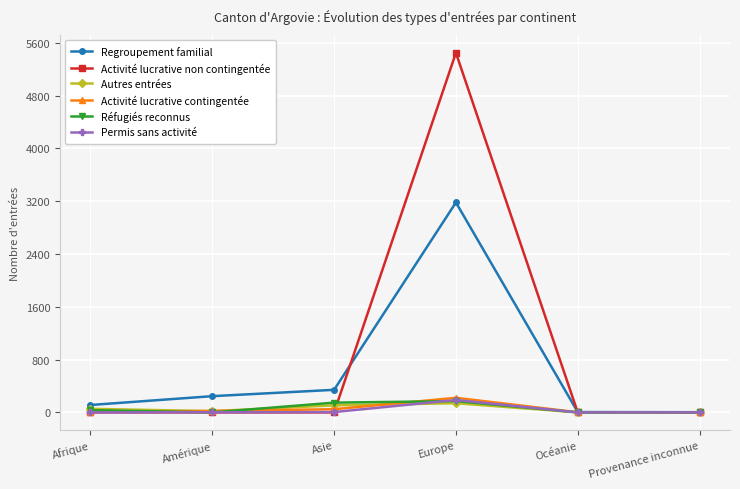

At which category is the sum across all series the highest?

Europe